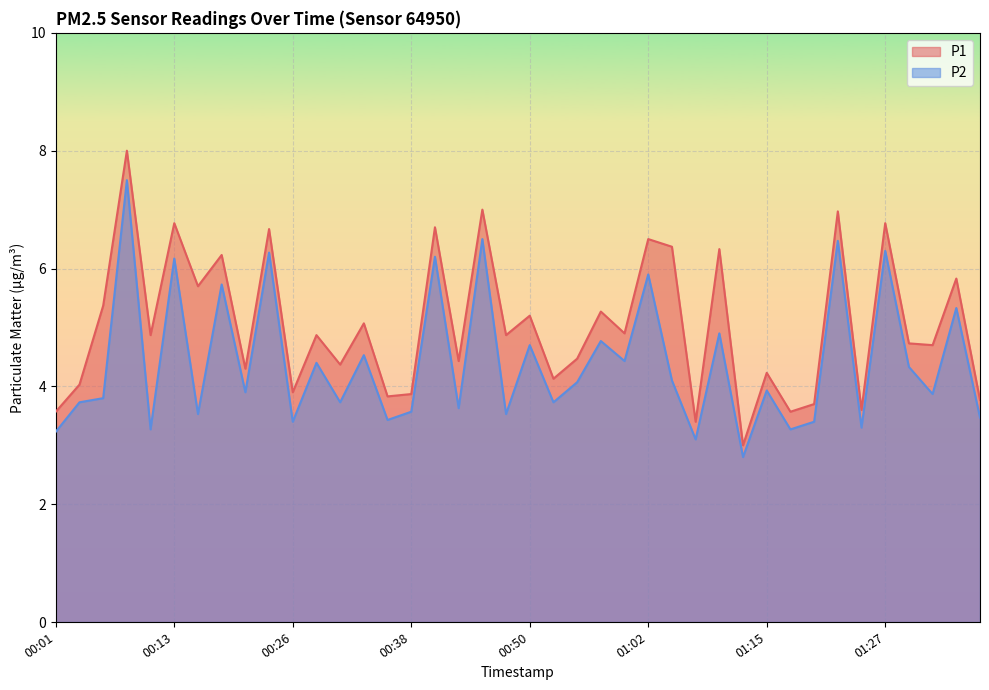

Reading left to right, transcribe all the data shown in this chart.

P1: 3.6	4.0	5.4	8.0	4.9	6.8	5.7	6.2	4.3	6.7	3.9	4.9	4.4	5.1	3.8	3.9	6.7	4.4	7.0	4.9	5.2	4.1	4.5	5.3	4.9	6.5	6.4	3.4	6.3	3.0	4.2	3.6	3.7	7.0	3.6	6.8	4.7	4.7	5.8	3.8
P2: 3.2	3.7	3.8	7.5	3.3	6.2	3.5	5.7	3.9	6.3	3.4	4.4	3.7	4.5	3.4	3.6	6.2	3.6	6.5	3.5	4.7	3.7	4.1	4.8	4.4	5.9	4.1	3.1	4.9	2.8	3.9	3.3	3.4	6.5	3.3	6.3	4.3	3.9	5.3	3.5